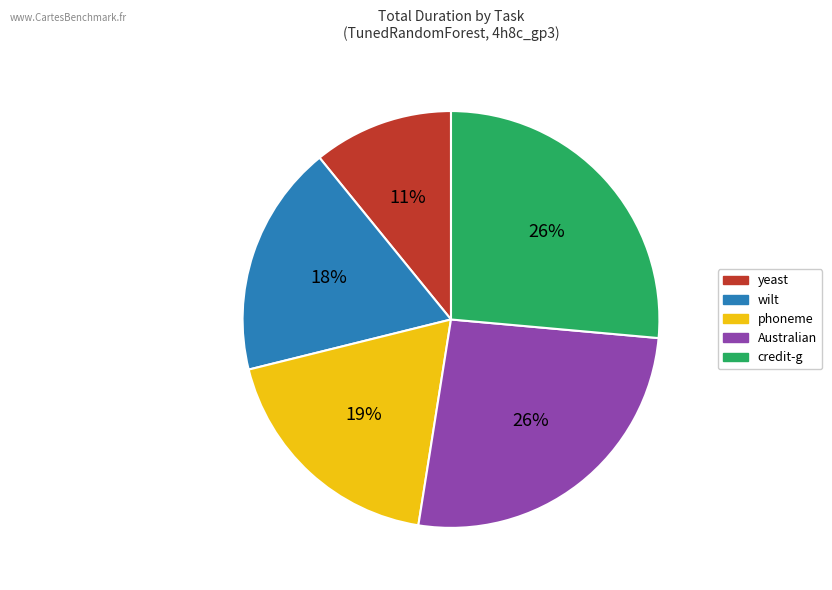

True or false: phoneme accounts for 1% of the total.

False